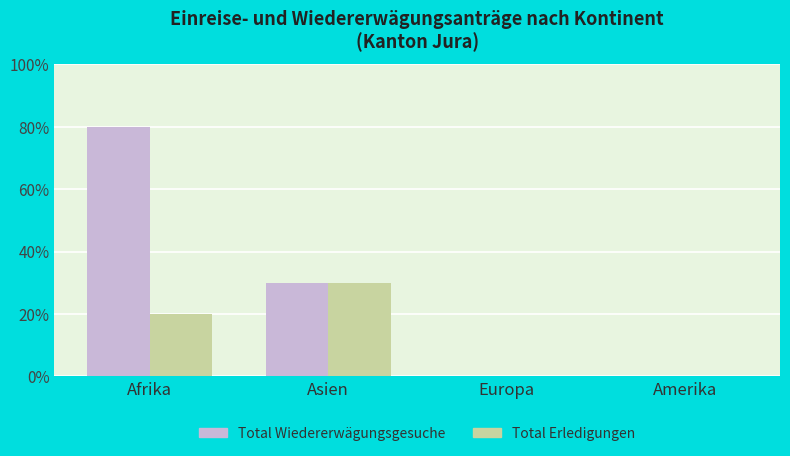

Does the chart contain stacked bars?

No